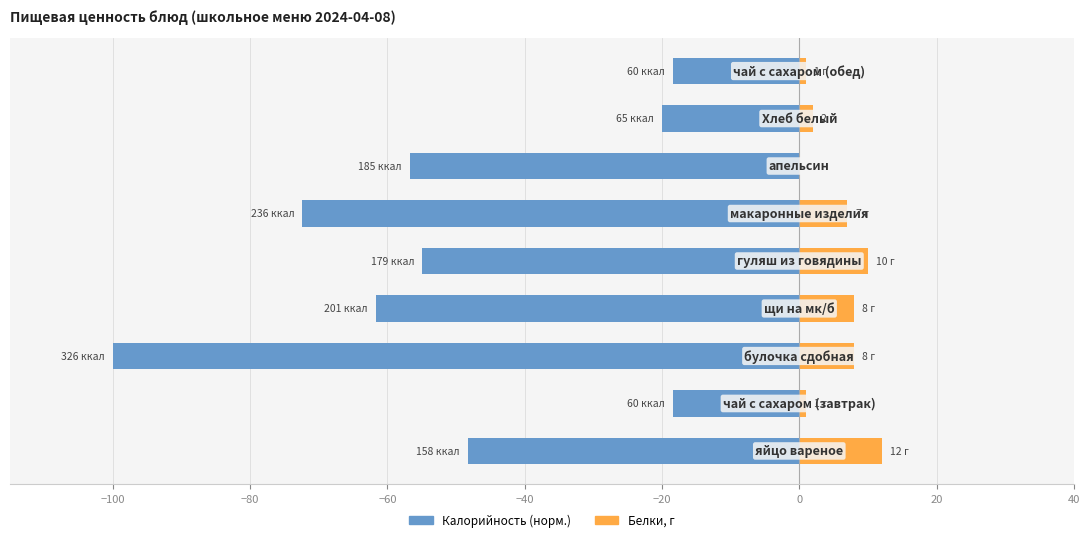

Reading left to right, what are all the values shown in this chart?

Калорийность (норм.): −120=-48.3	−100=-18.4	−80=-100.0	−60=-61.7	−40=-54.9	−20=-72.4	0=-56.7	20=-19.9	40=-18.4
Белки, г: −120=12.0	−100=1.0	−80=8.0	−60=8.0	−40=10.0	−20=7.0	0=0.0	20=2.0	40=1.0